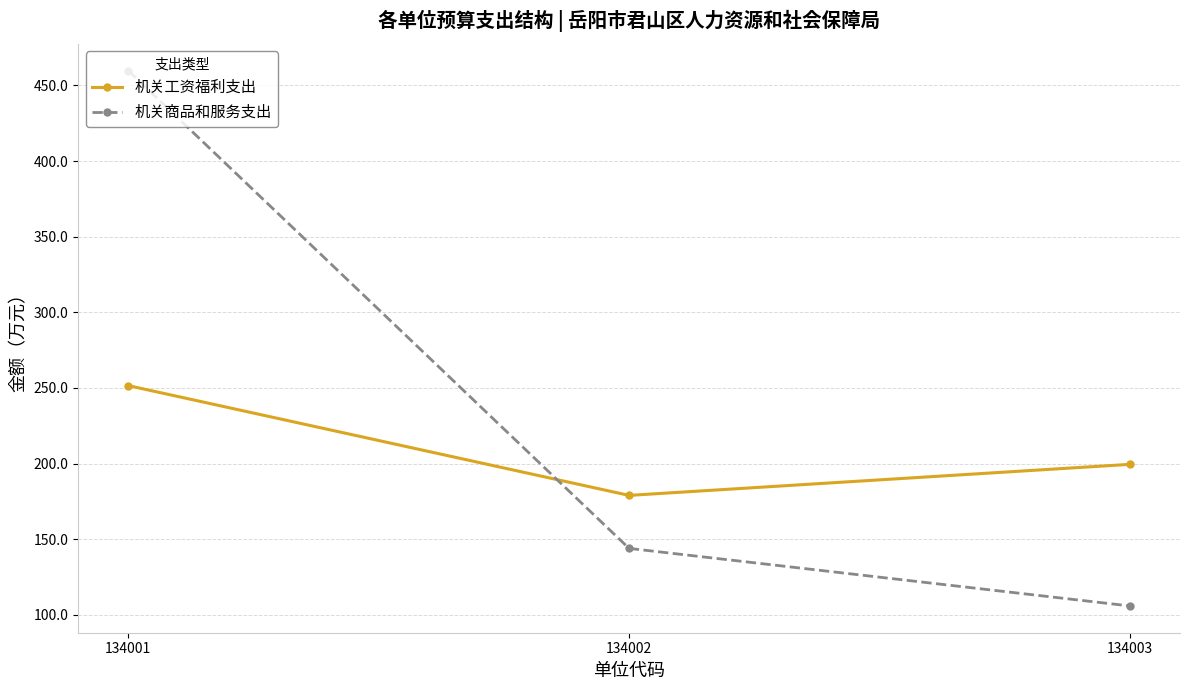

Which label corresponds to the smallest value in the chart?

134003